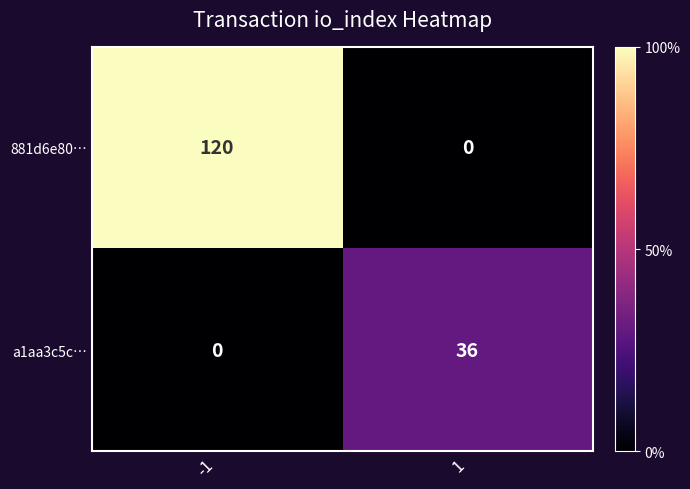

Reading left to right, transcribe all the data shown in this chart.

881d6e80…: 120	0
a1aa3c5c…: 0	36